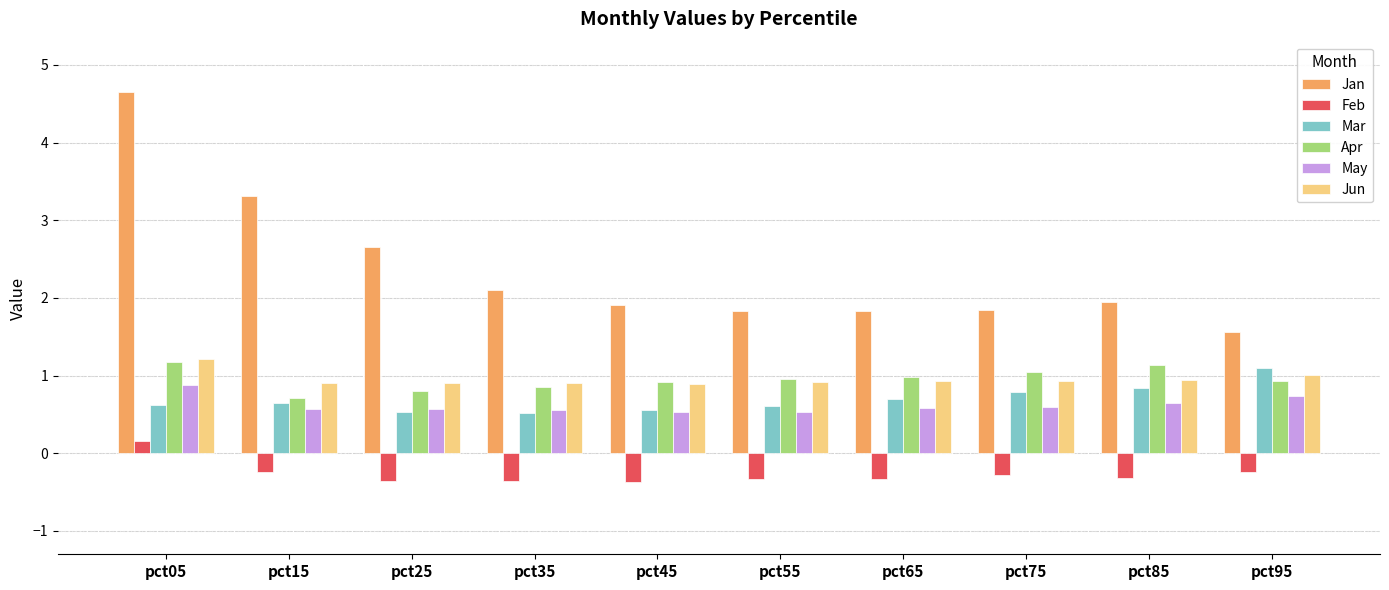

What is the value of the Apr bar at the 1st from the left?

1.2